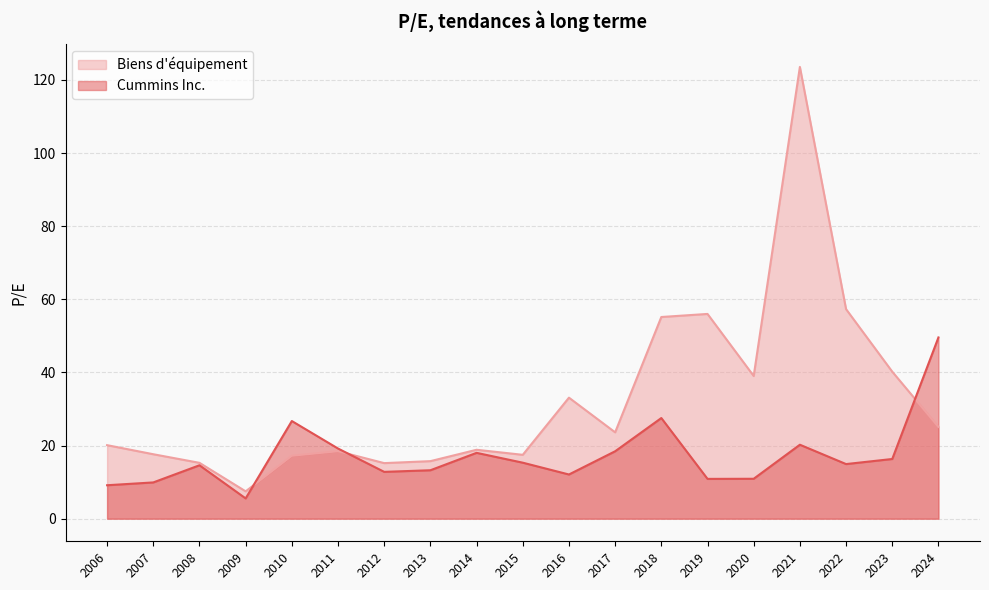

Rank the categories by Cummins Inc. value from highest to lowest.

2024, 2018, 2010, 2021, 2011, 2017, 2014, 2023, 2015, 2022, 2008, 2013, 2012, 2016, 2020, 2019, 2007, 2006, 2009